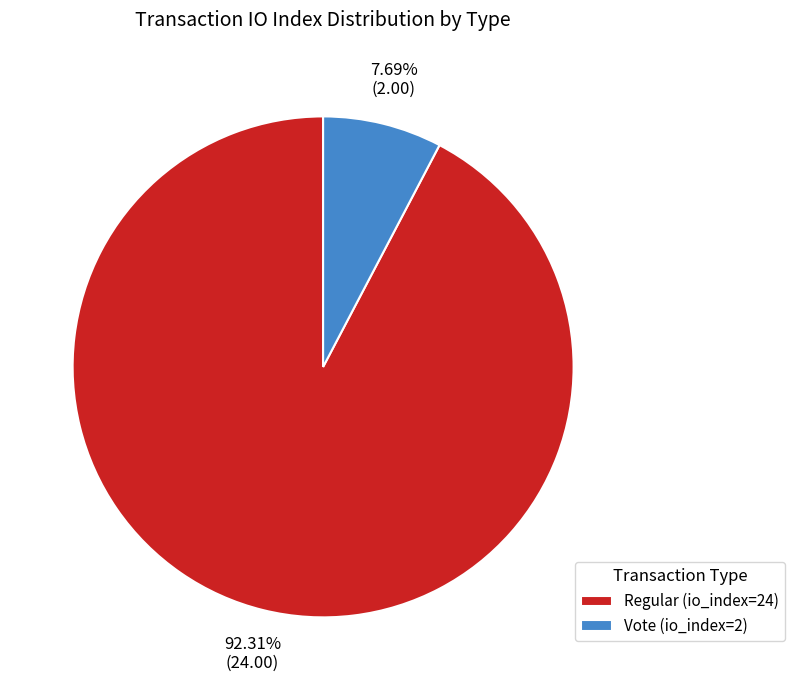

True or false: Regular (io_index=24) accounts for 83% of the total.

False